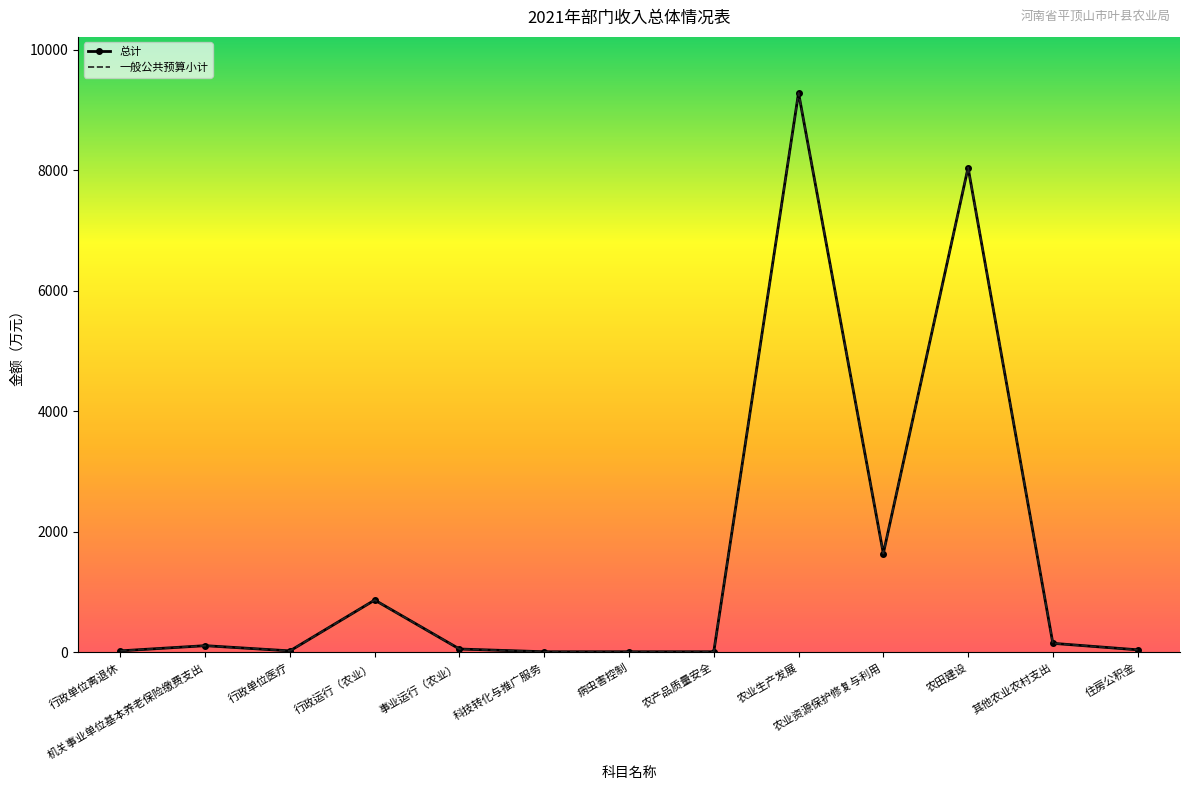

Is the value of 一般公共预算小计 at 农田建设 greater than the value of 总计 at 病虫害控制?

Yes